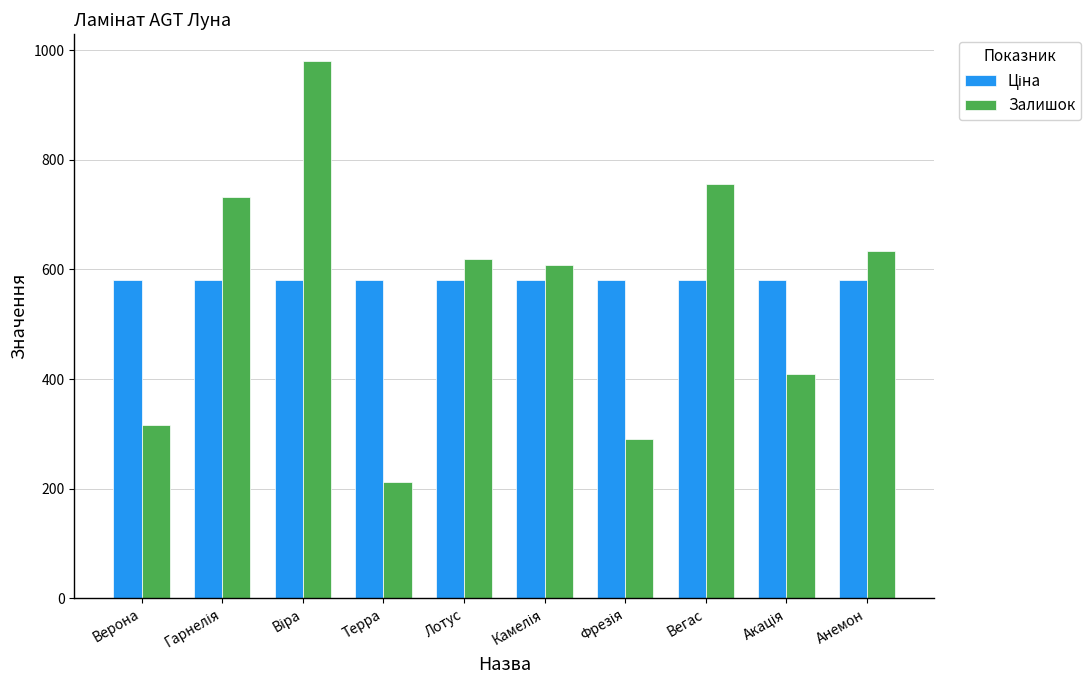

Is it true that Залишок equals 619.0 at Лотус?

True